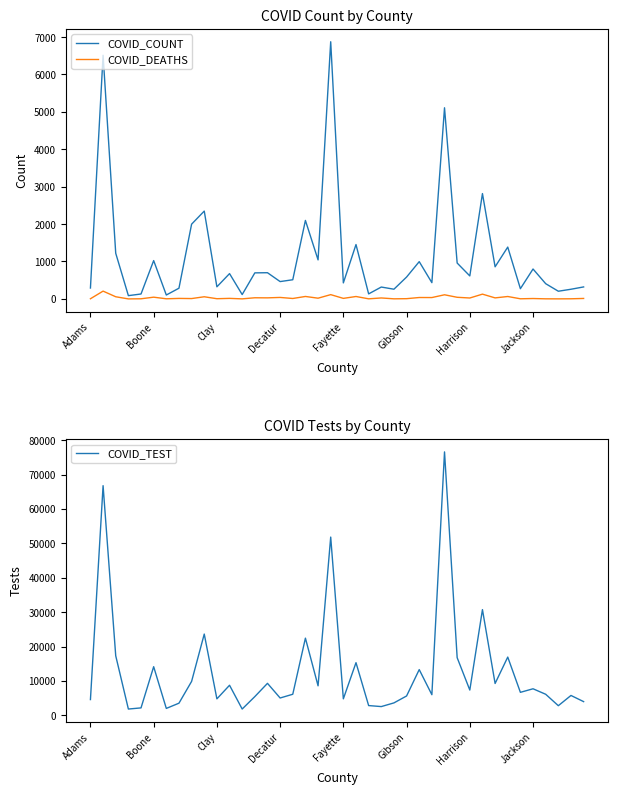

True or false: COVID_COUNT and COVID_DEATHS intersect in this chart.

False